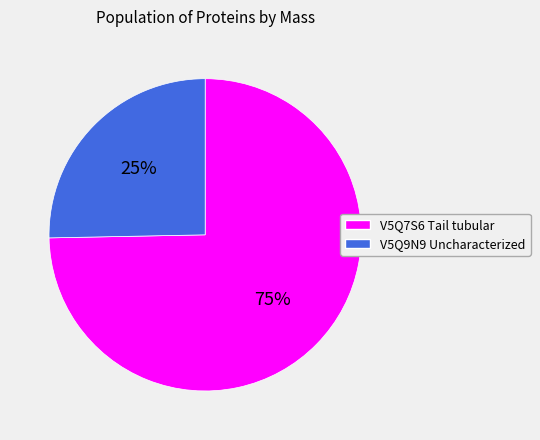

How many slices are in this pie chart?

2